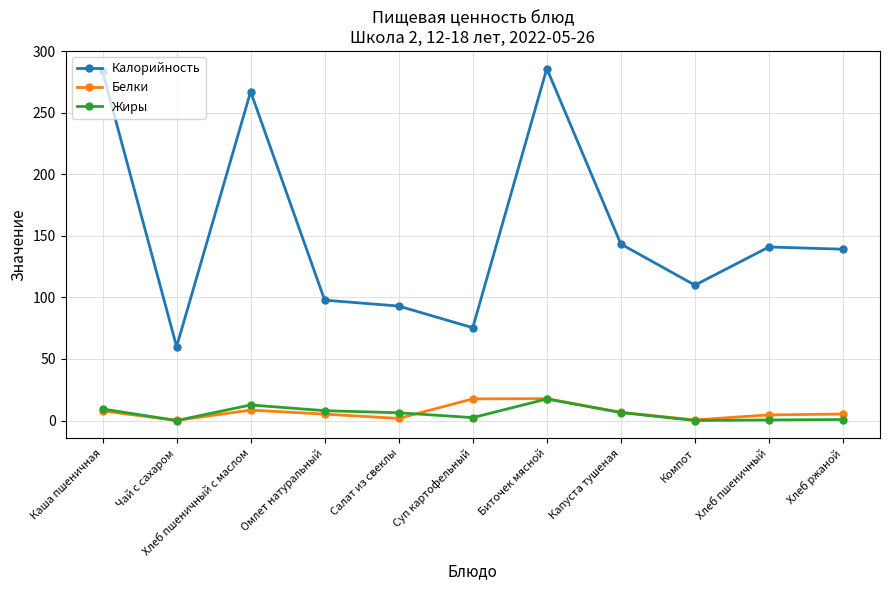

What is the difference between the second highest and second lowest values in the Белки series?

17.1